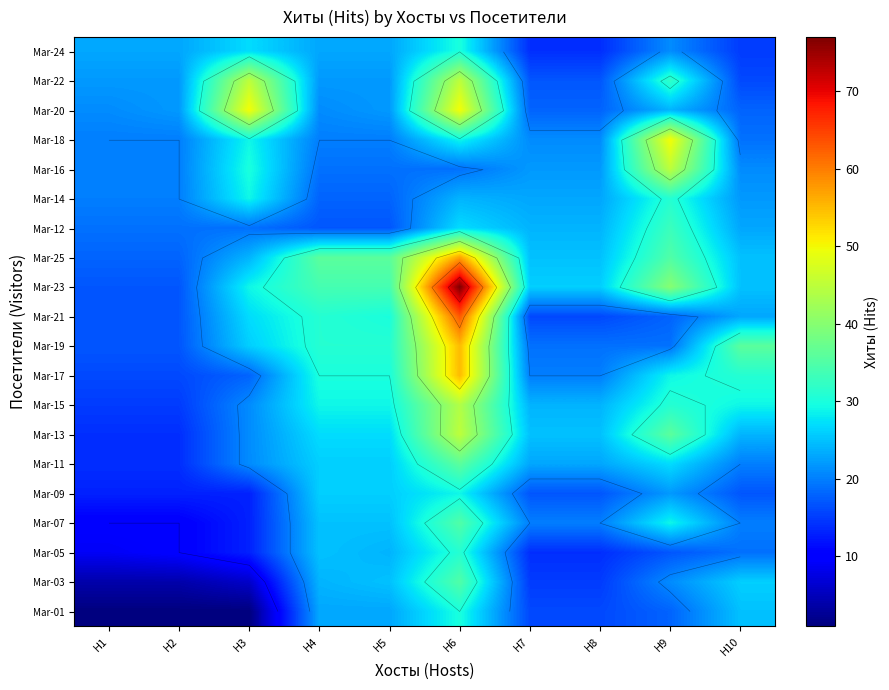

The value of Mar-07 at H7 is 20. True or false?

True